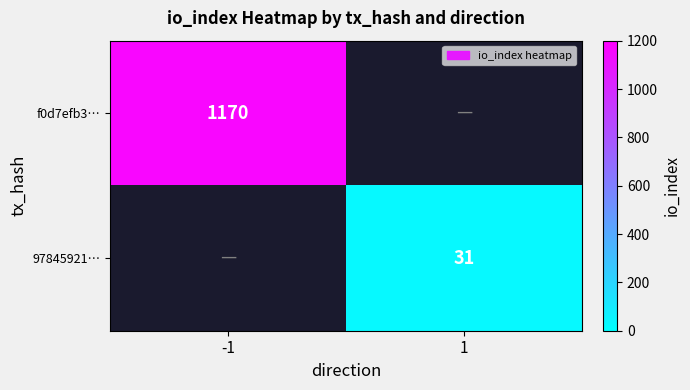

The 97845921… series shows 31 at 1. True or false?

True